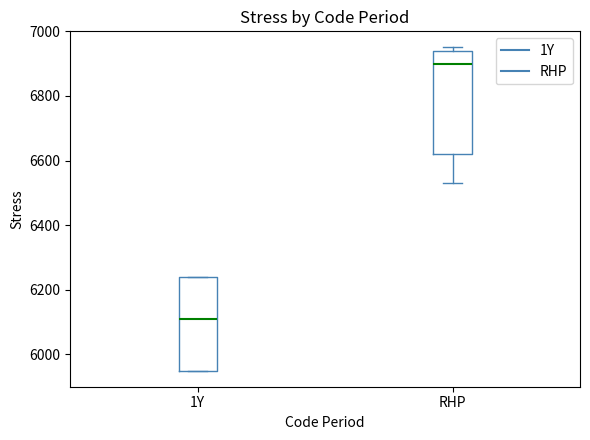

Reading left to right, transcribe this box plot: for each box, give where its median line is, the range the box spans, and where its two whiskers end, as read against the y-axis. The values are not printed on the chart, so give them approximately, as read against the axis.

1Y: median 6120, box 5960 to 6240, whiskers 5960 to 6240
RHP: median 6900, box 6620 to 6940, whiskers 6540 to 6960